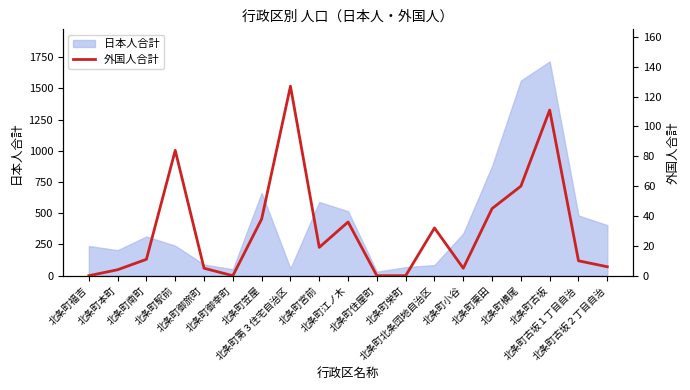

What position from the left is 北条町御旅町?

5